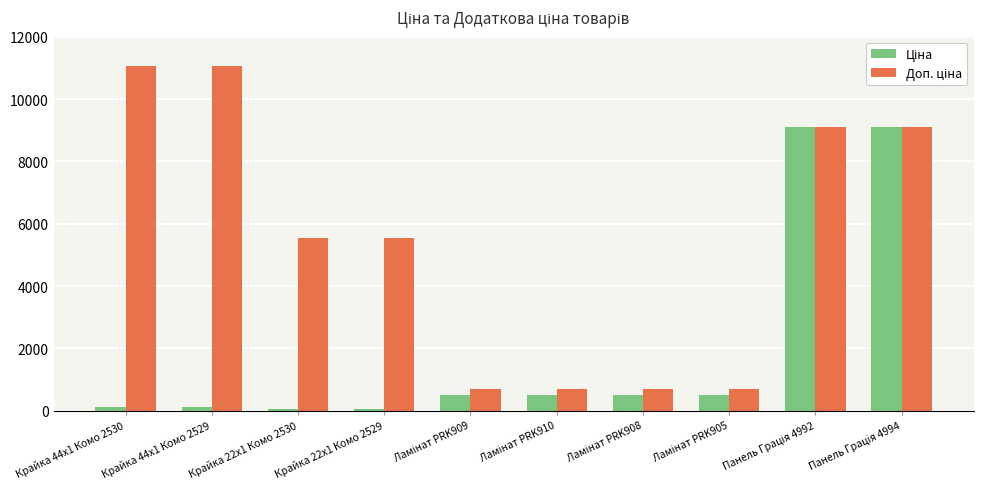

Reading right to left, transcribe all the data shown in this chart.

Ціна: 9092.0	9092.0	510.6	510.6	510.6	510.6	55.3	55.3	110.5	110.5
Доп. ціна: 9092.0	9092.0	692.0	692.0	692.0	692.0	5528.0	5528.0	11055.0	11055.0